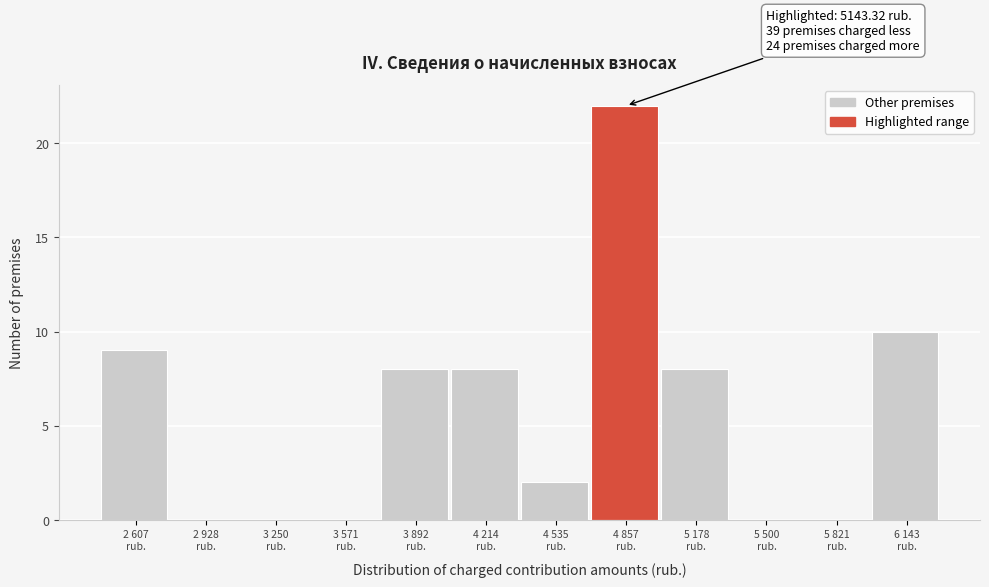

What is the sum of all values?

67